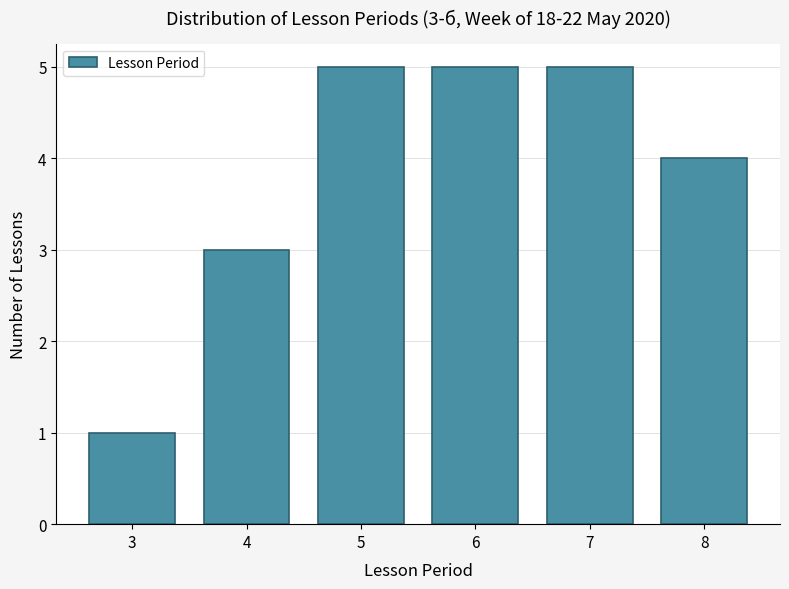

Reading left to right, transcribe all the data shown in this chart.

1	3	5	5	5	4